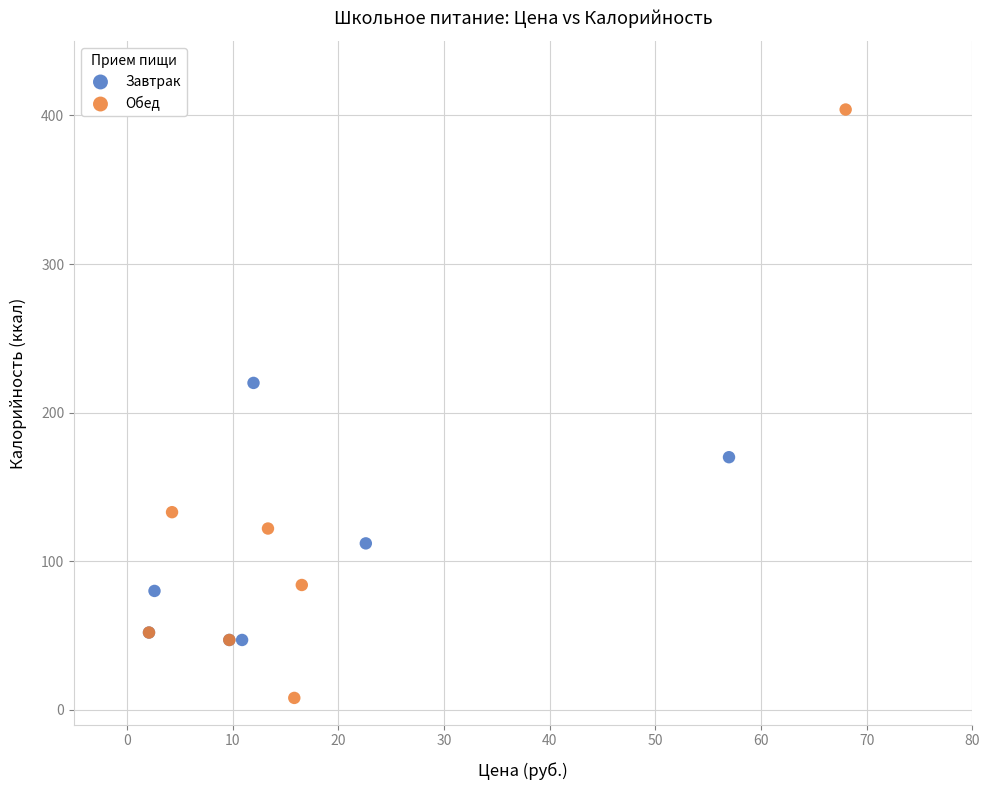

Which series reaches the minimum Y coordinate?

Обед